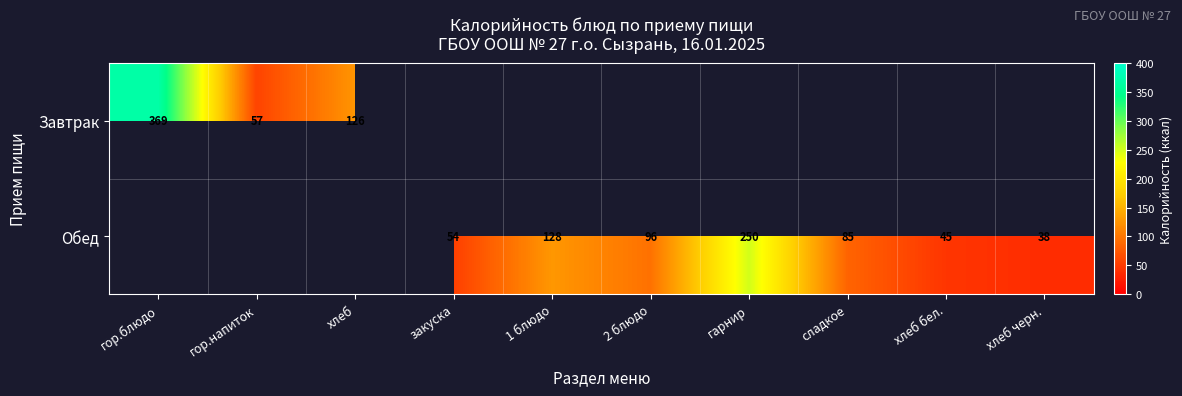

Is the value of Завтрак at гор.напиток greater than the value of Обед at сладкое?

No